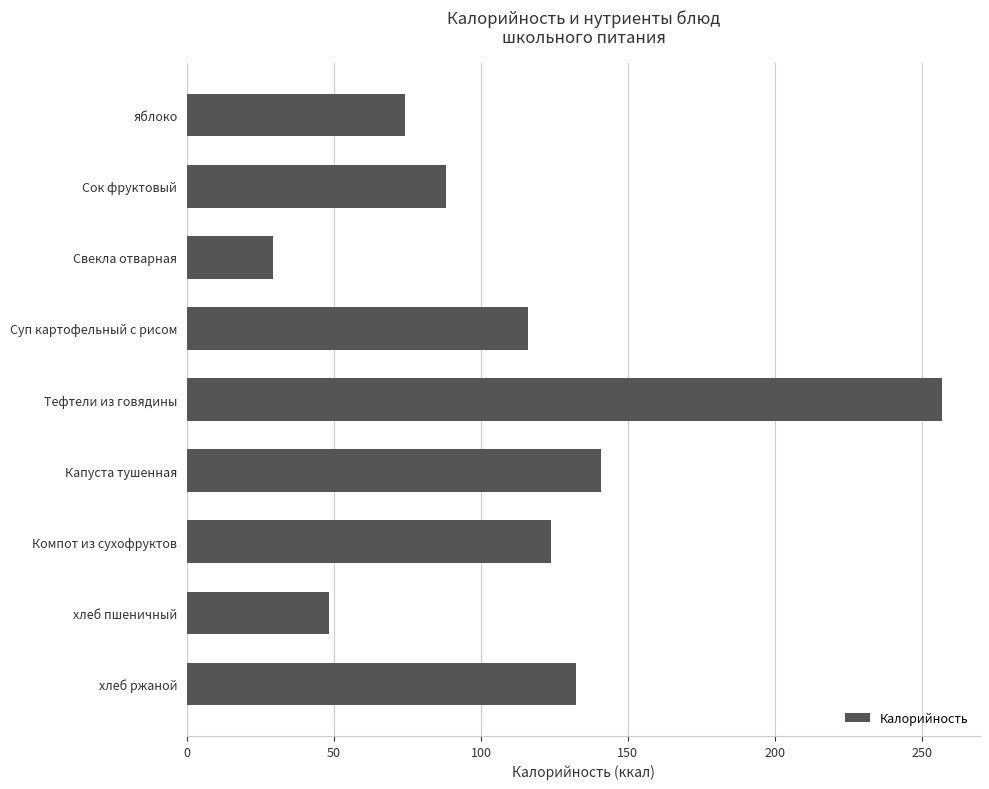

What is the difference between the second highest and second lowest values?

92.6